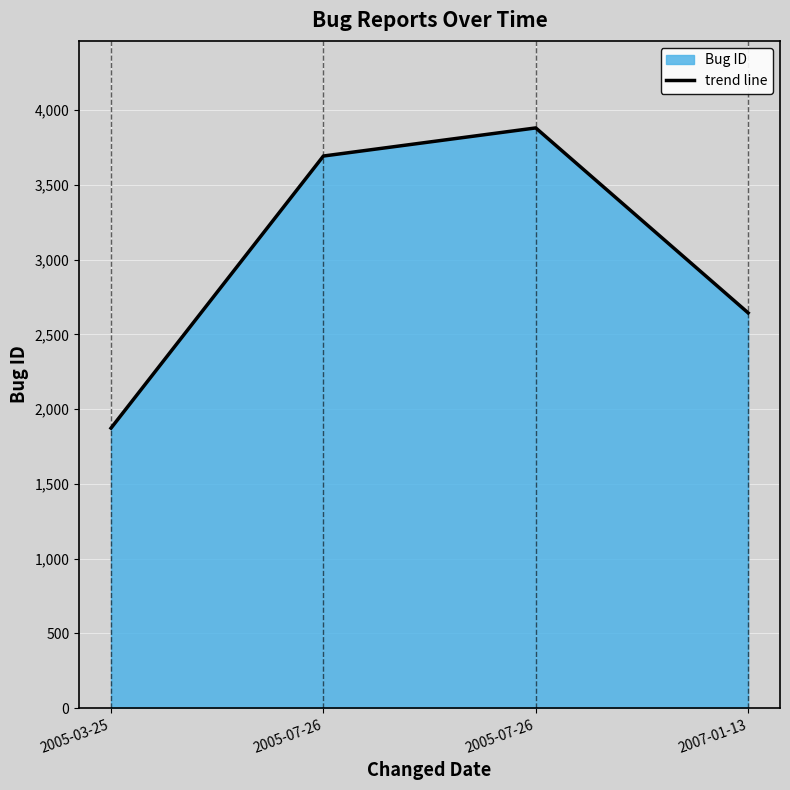

What value does the data have at 2005-03-25?

1873